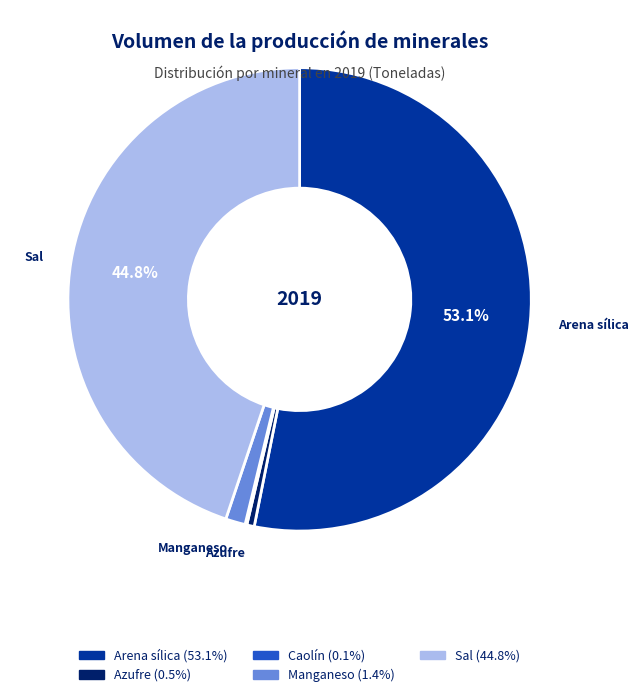

What is the largest slice in the pie chart?

Arena sílica